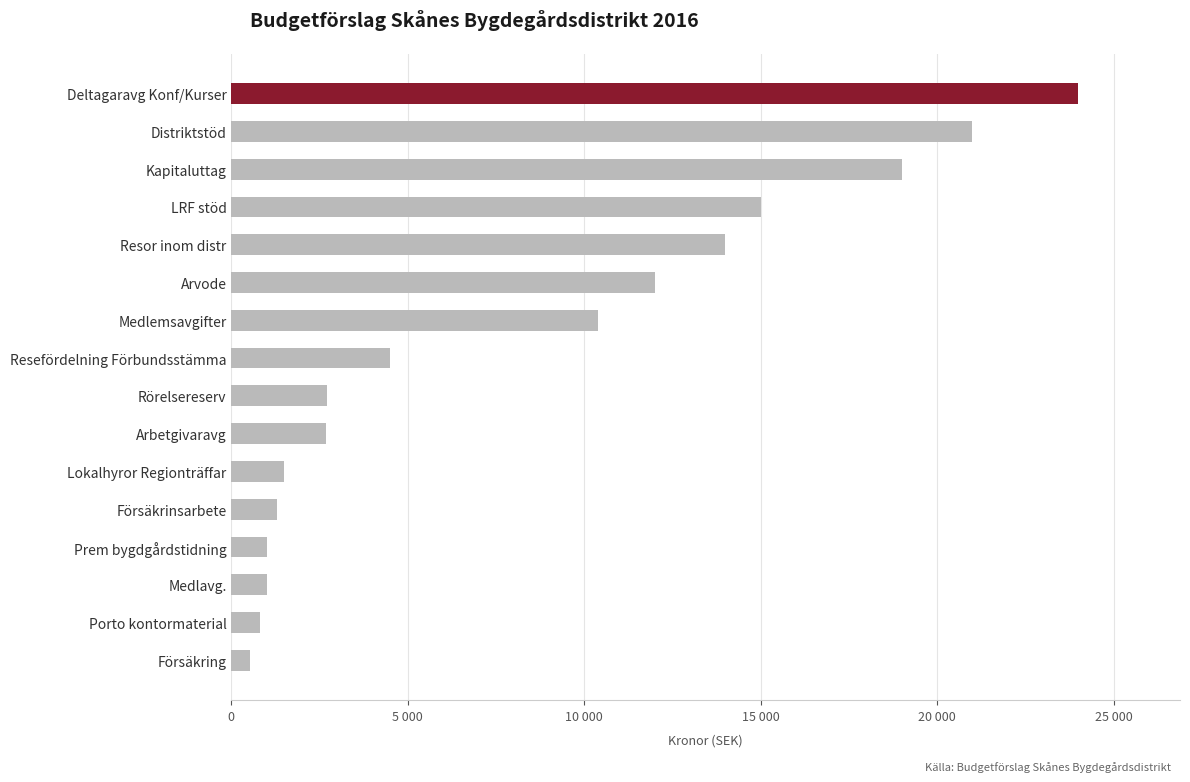

Which category has the lowest value across all series?

Försäkring